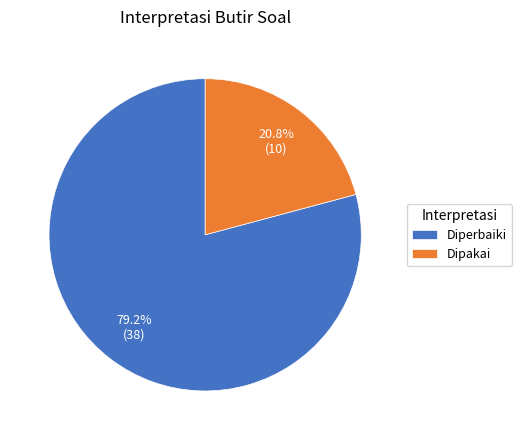

To the nearest percent, what is the combined percentage of Dipakai and Diperbaiki?

100%